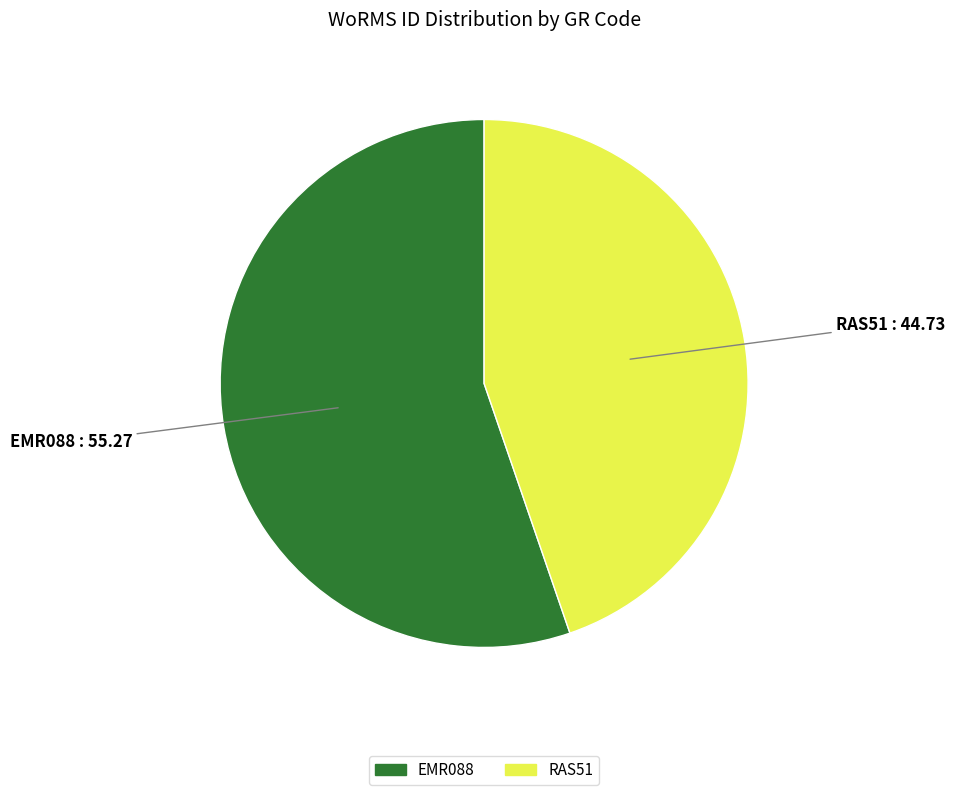

Which has a higher value, EMR088 or RAS51?

EMR088